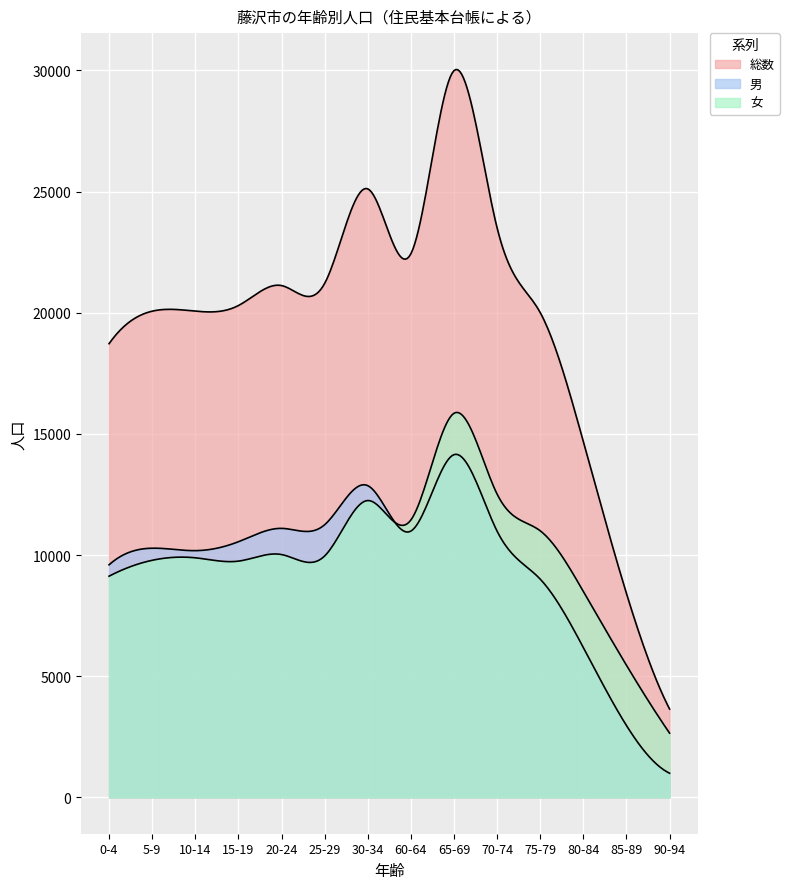

The value of 女 at 85-89 is 5450. True or false?

True